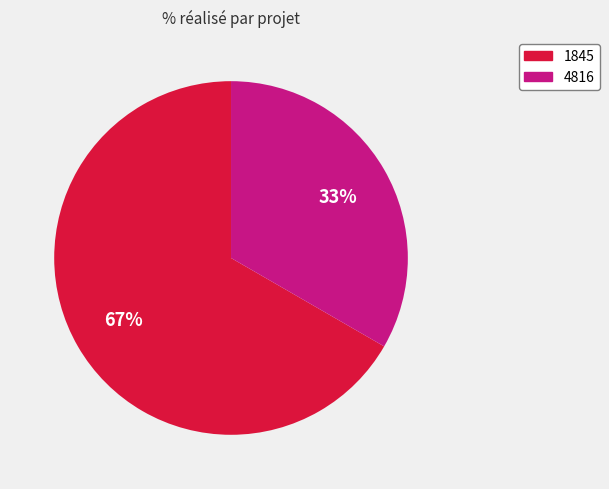

To the nearest percent, what is the average slice percentage?

50%